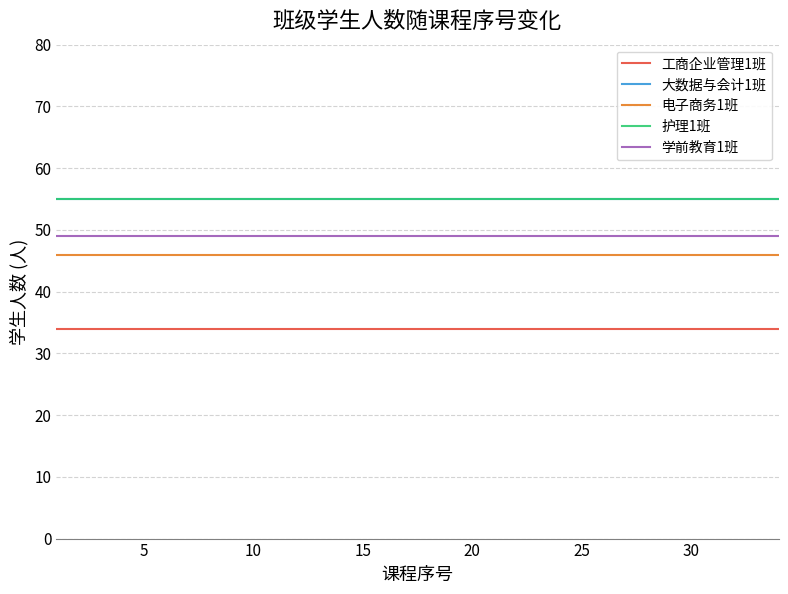

True or false: 电子商务1班 and 大数据与会计1班 intersect in this chart.

False